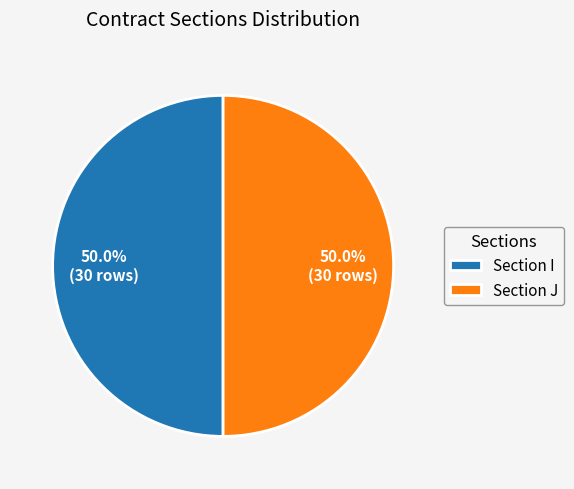

What is the ratio of the value at Section J to the value at Section I?

1.0